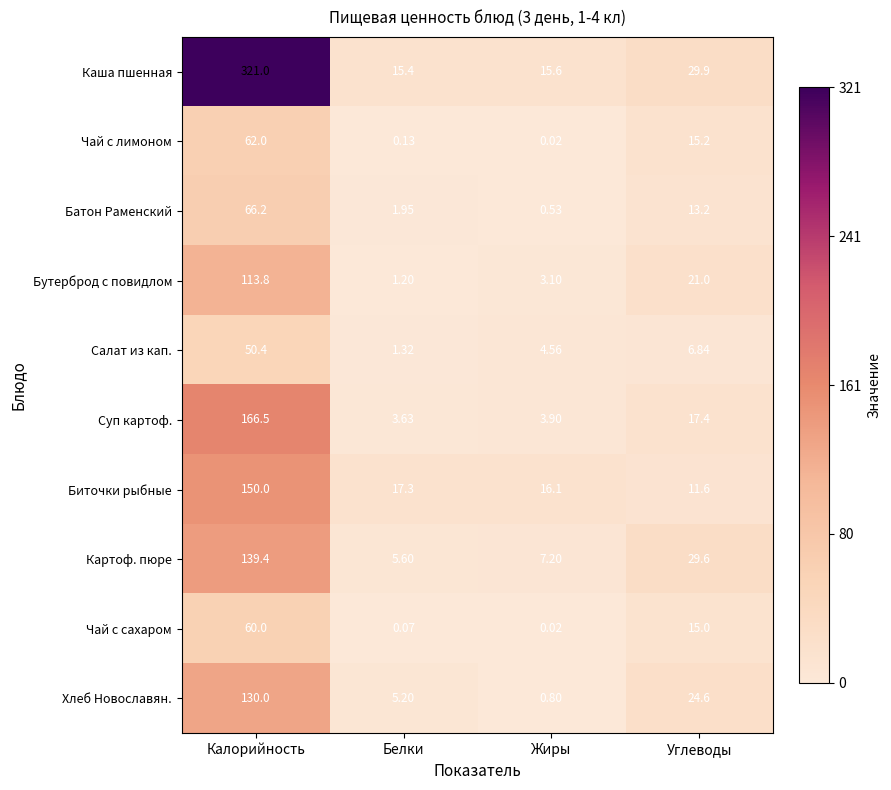

Which series changed the most between Калорийность and Жиры?

Каша пшенная